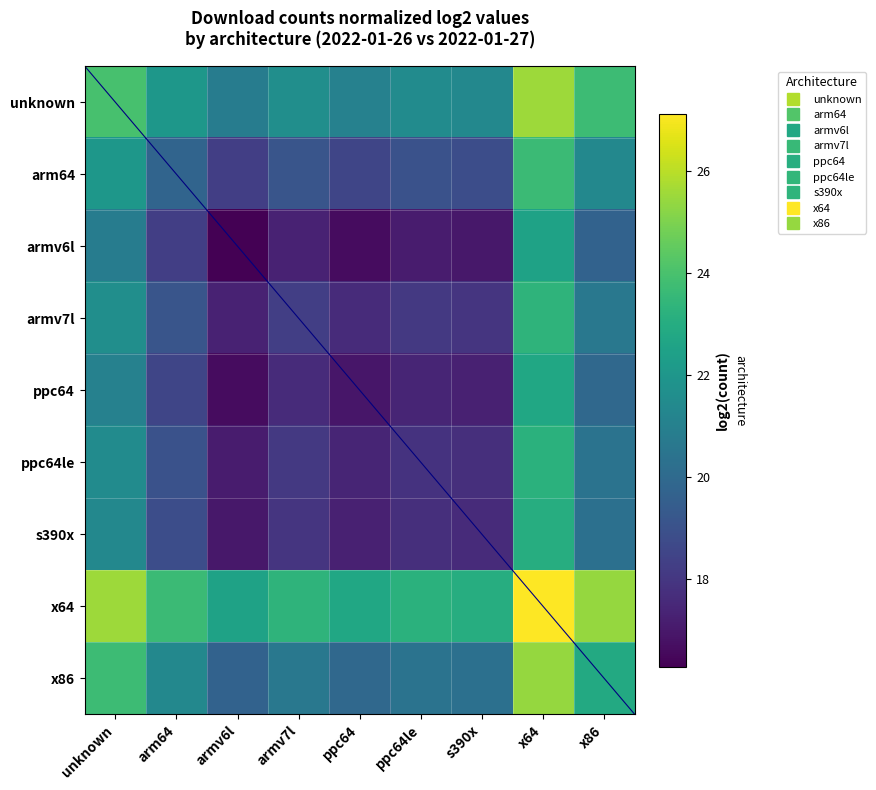

At how many categories does at least one series exceed 19?

9